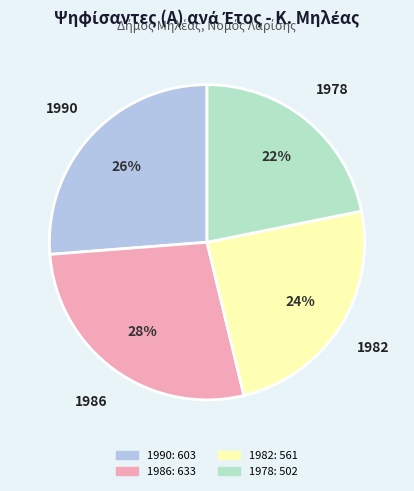

To the nearest percent, what is the average slice percentage?

25%